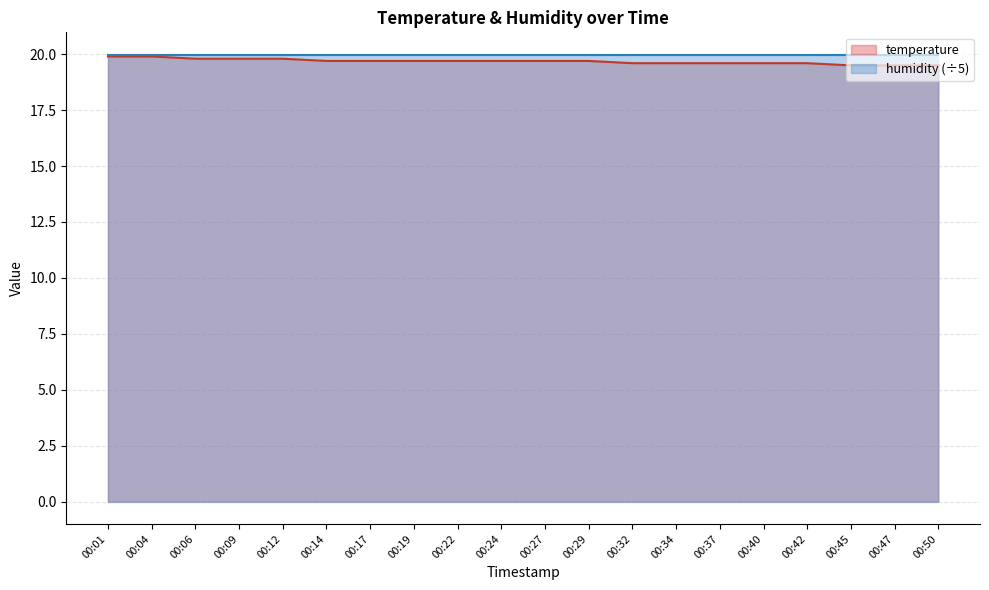

True or false: the data has more than 0 interior local peaks.

False